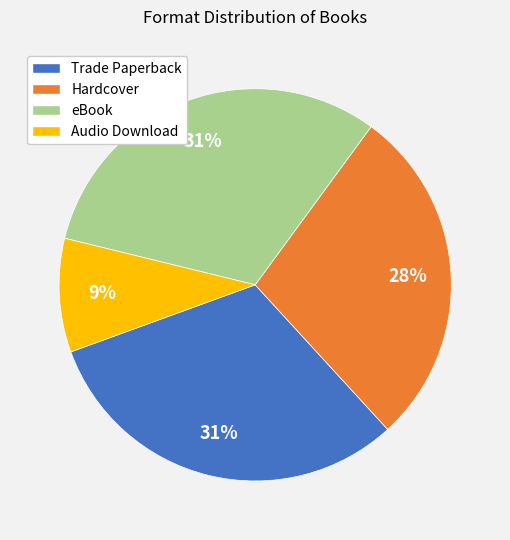

Is it true that Hardcover is 34% of the pie?

False